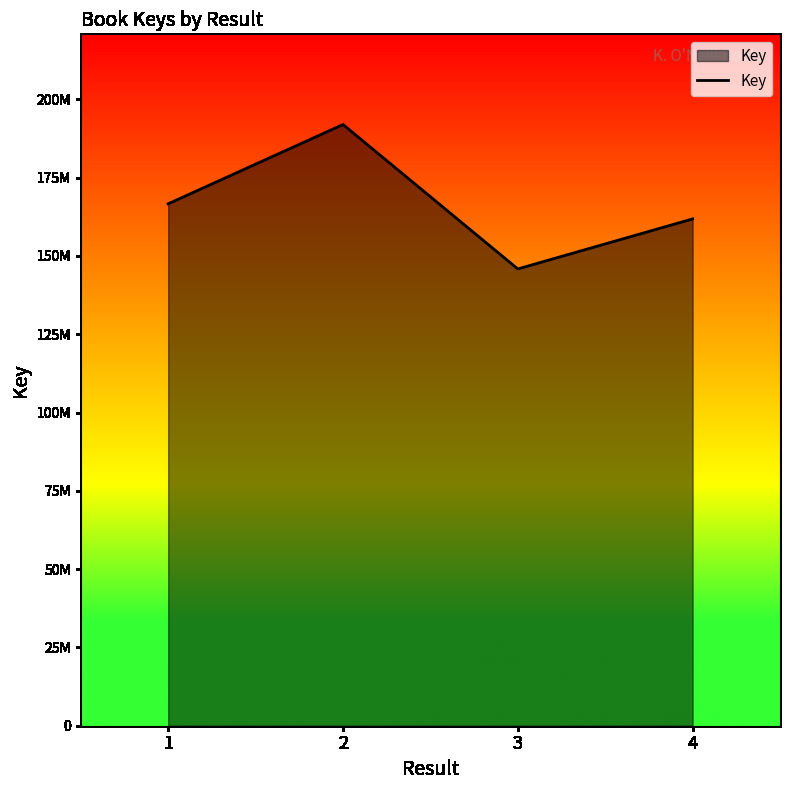

List the labels in order of value, smallest first.

3, 4, 1, 2